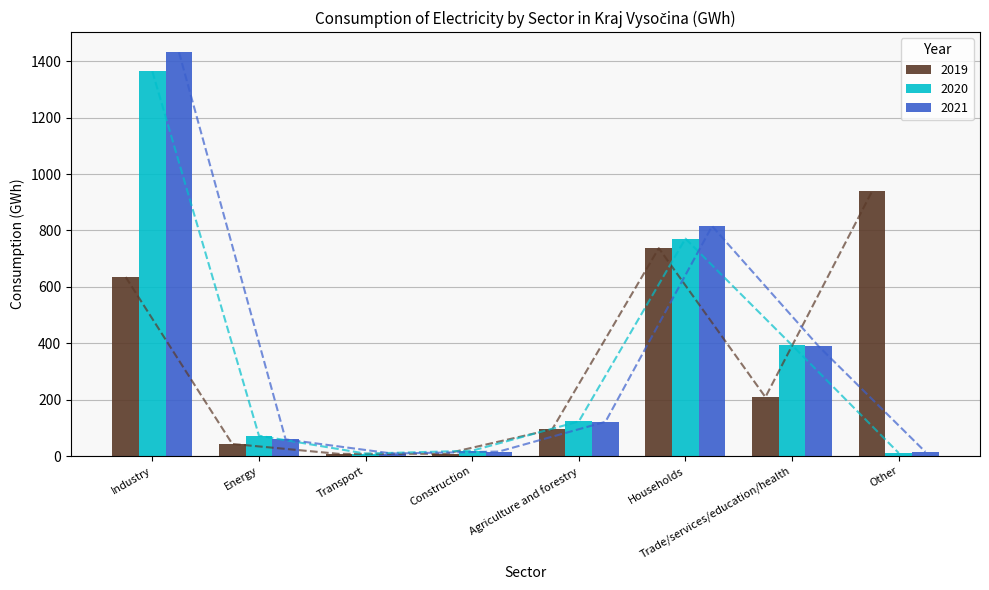

Is it true that 2021 equals 14.7 at Other?

True